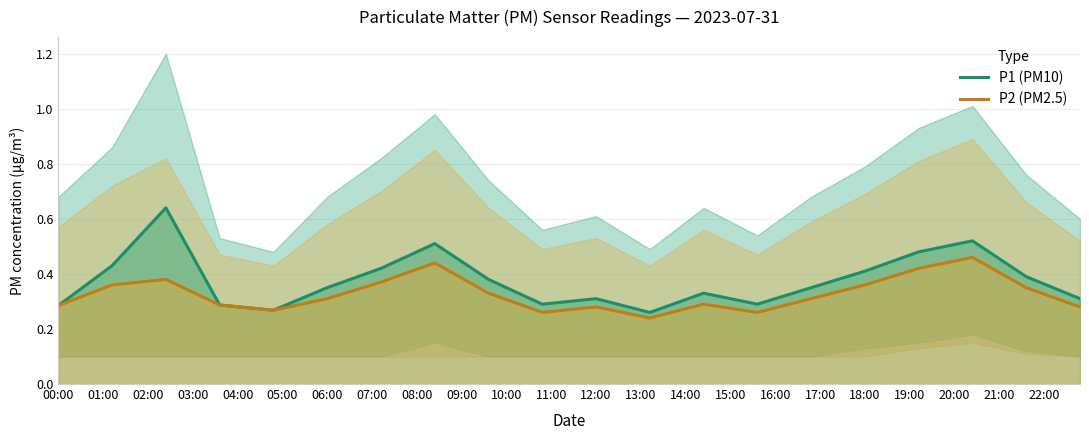

What is the total value across all series at 03:00?

0.6